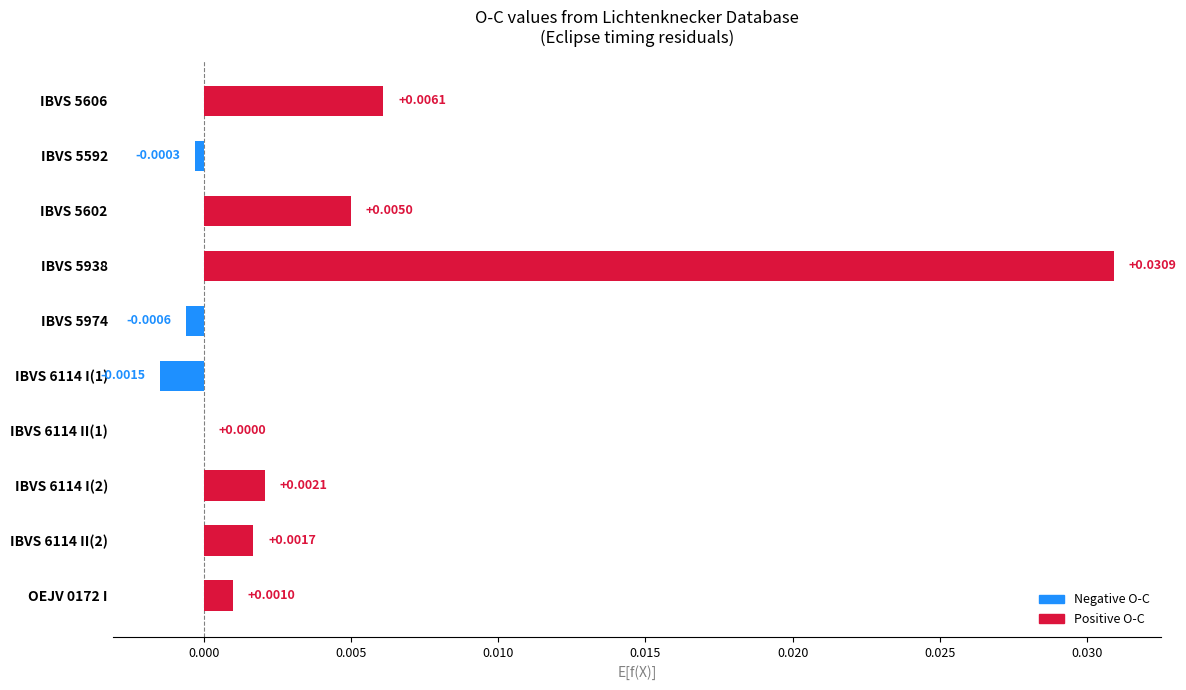

Between IBVS 5592 and IBVS 6114 II(1), which is larger?

IBVS 6114 II(1)